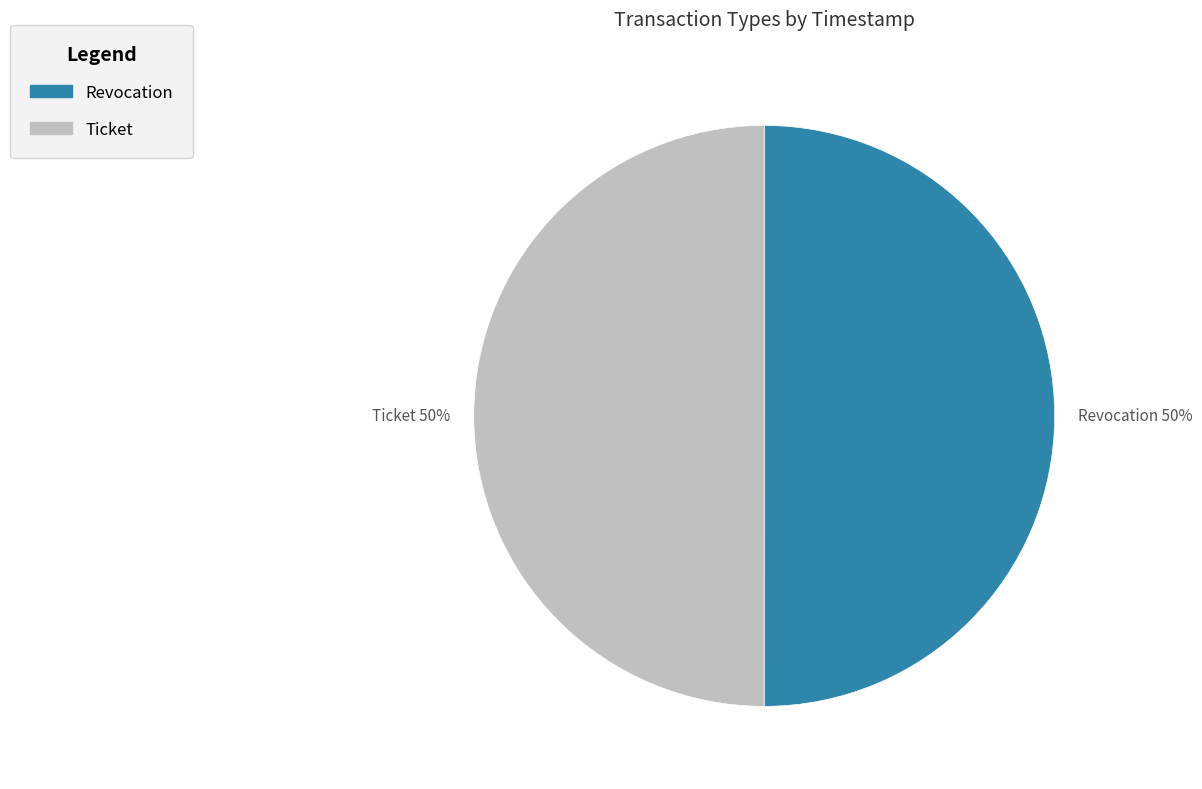

To the nearest percent, what percentage of the pie is Ticket?

50%